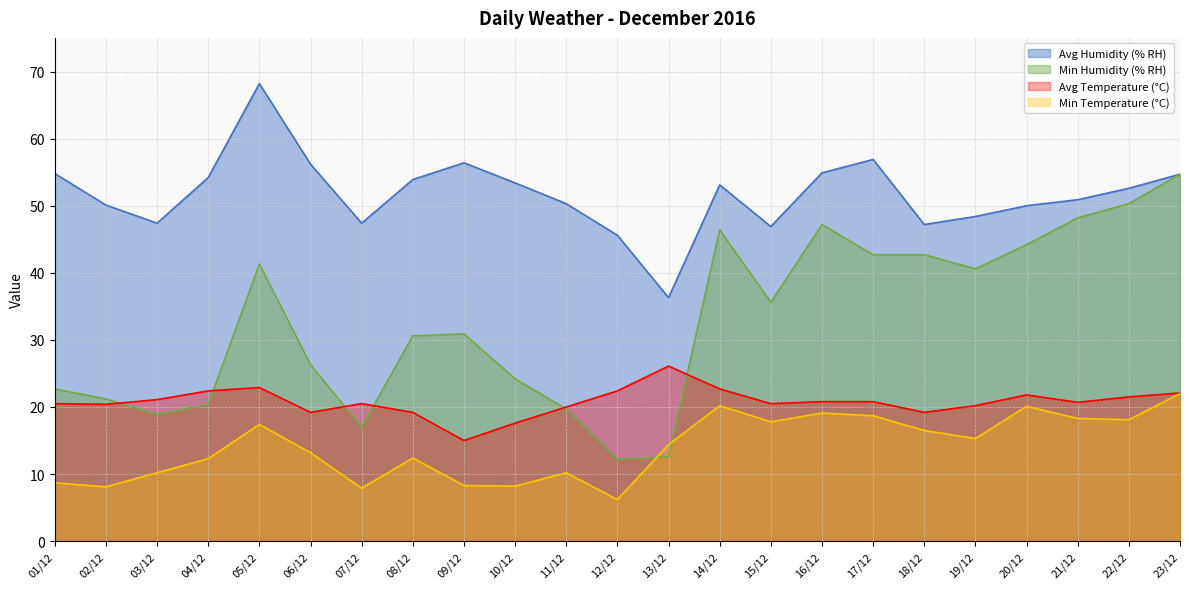

Does the chart display data point markers on the line(s)?

No